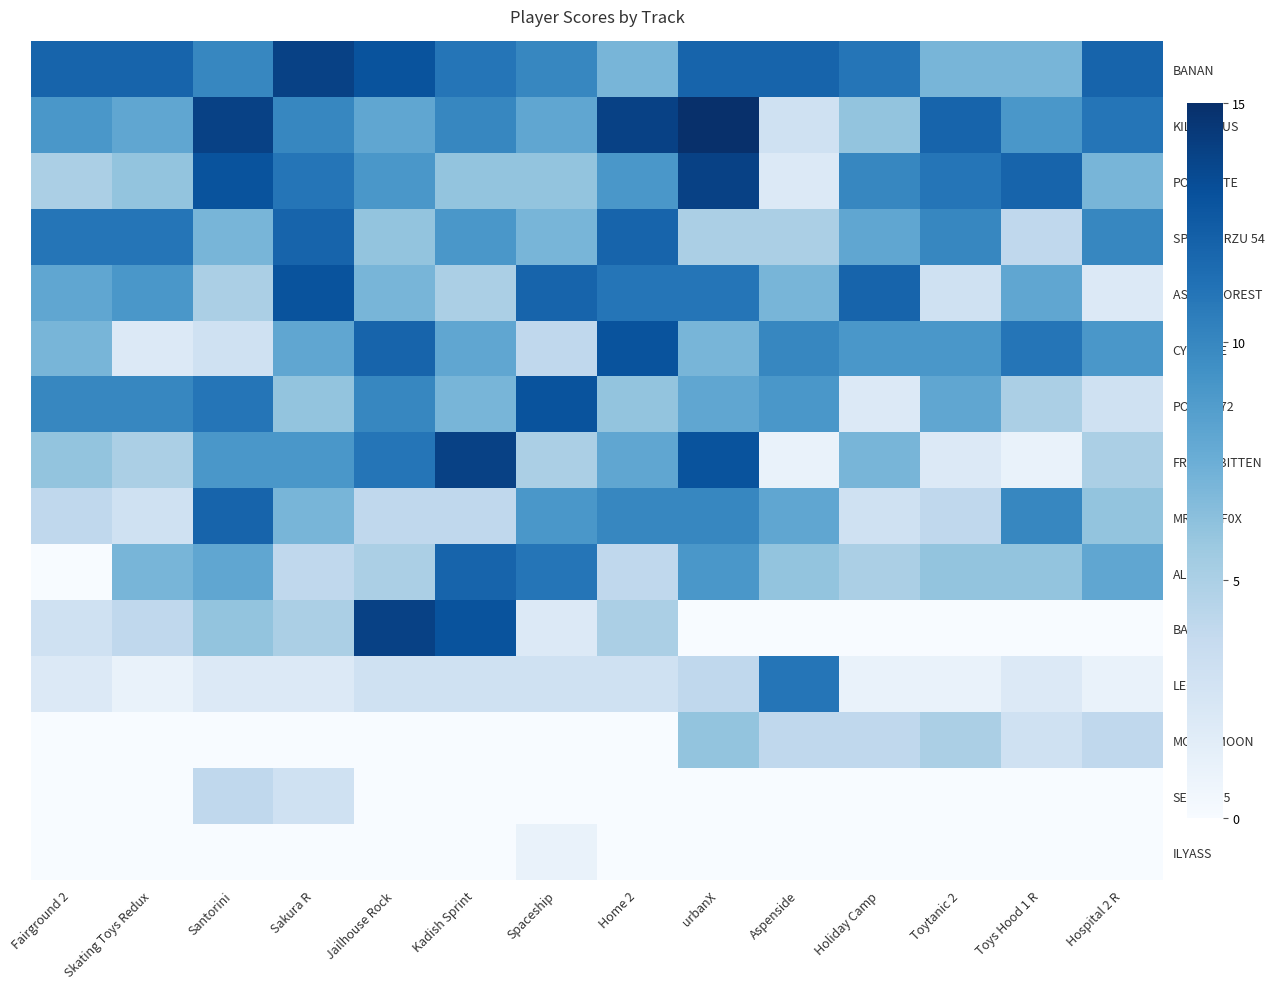

How many series are shown in this chart?

15